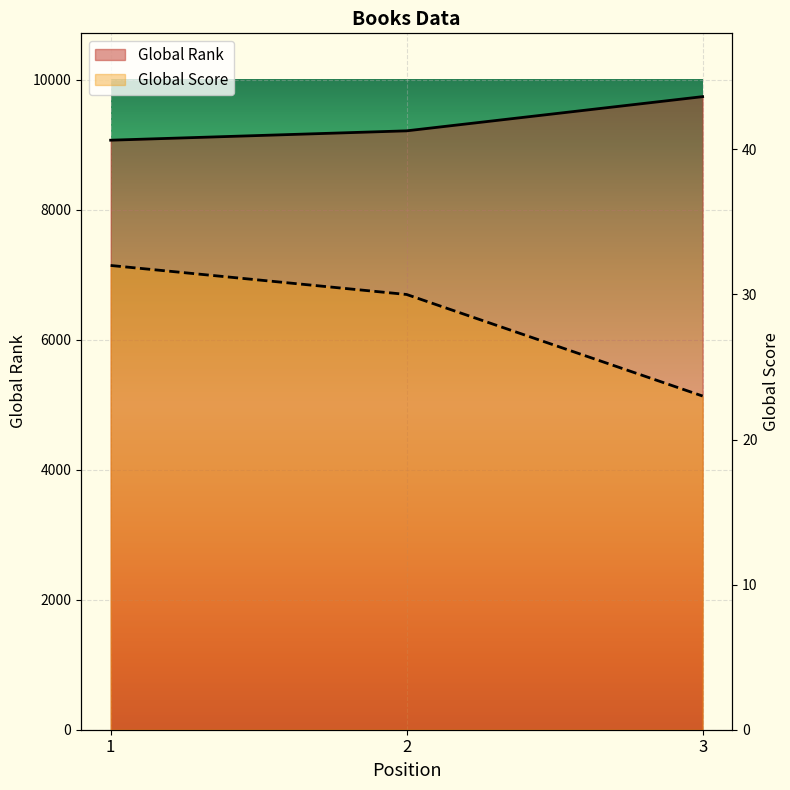

What is the spread (max minus min) of values at 1?

9036